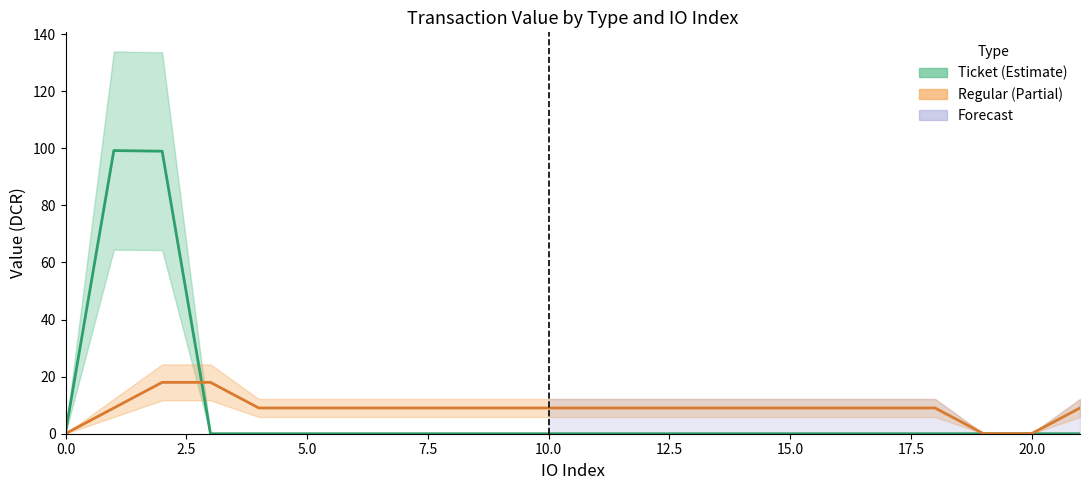

Is it true that Regular equals 13.8 at 20.0?

False